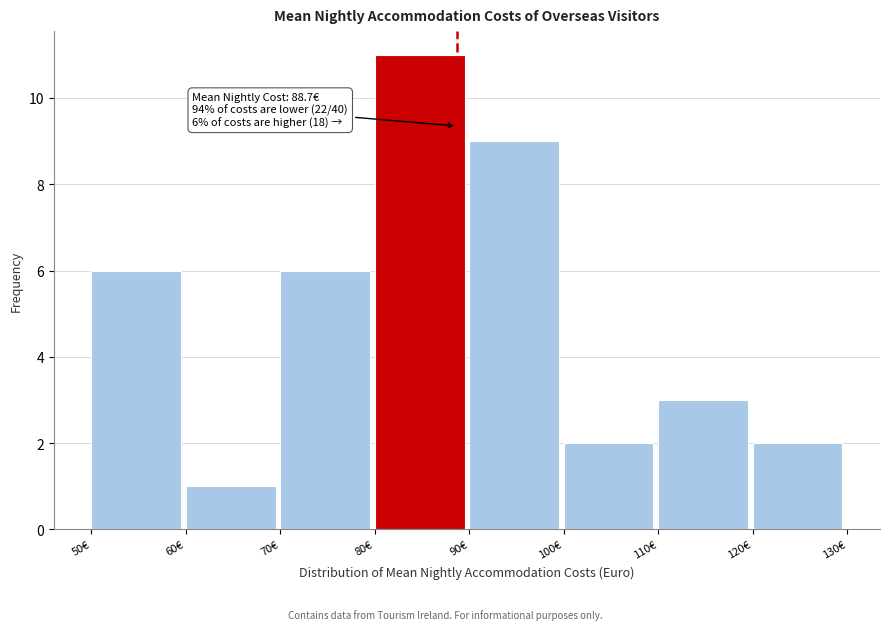

Which range on the x-axis has the tallest bar?

80 to 90